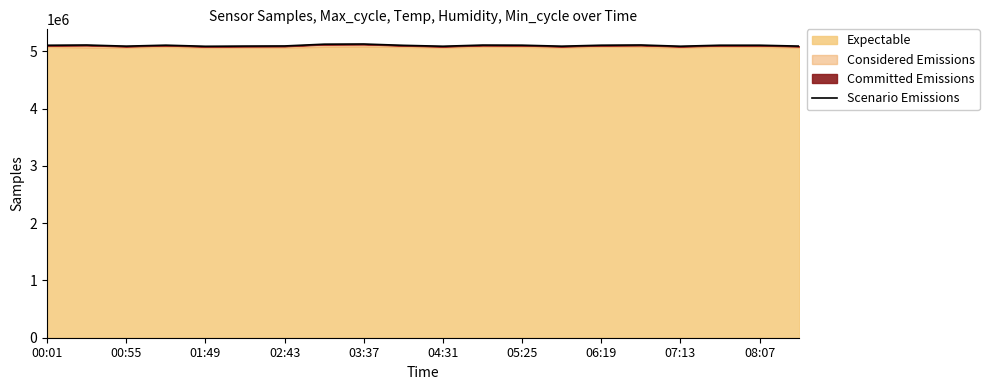

Where is the first local maximum?

00:55